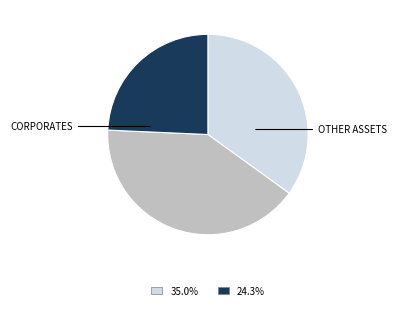

Is there a majority slice in this chart?

No